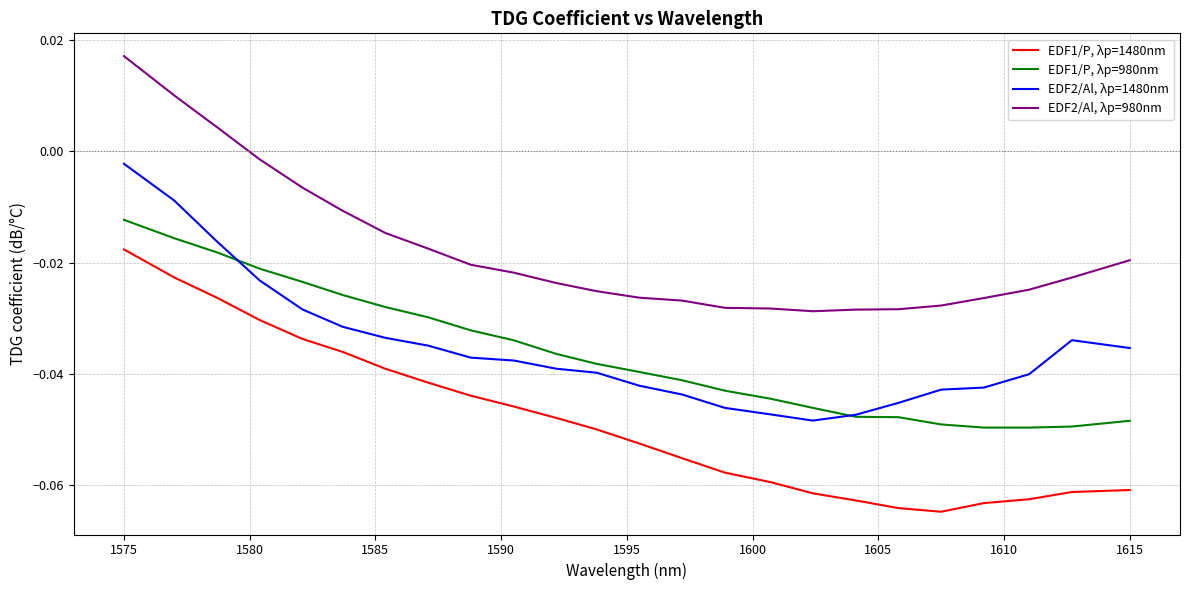

True or false: EDF1/P, λp=1480nm and EDF2/Al, λp=1480nm intersect in this chart.

False